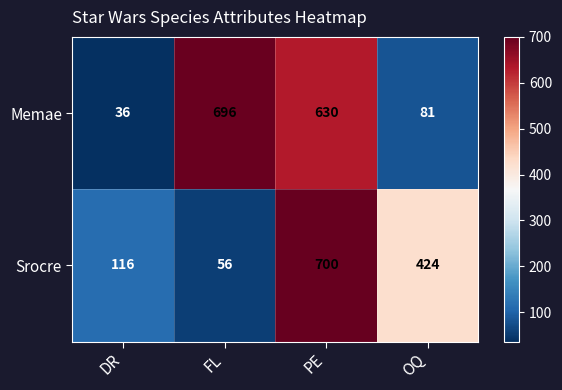

Where is Memae nearest to the value 366?

PE